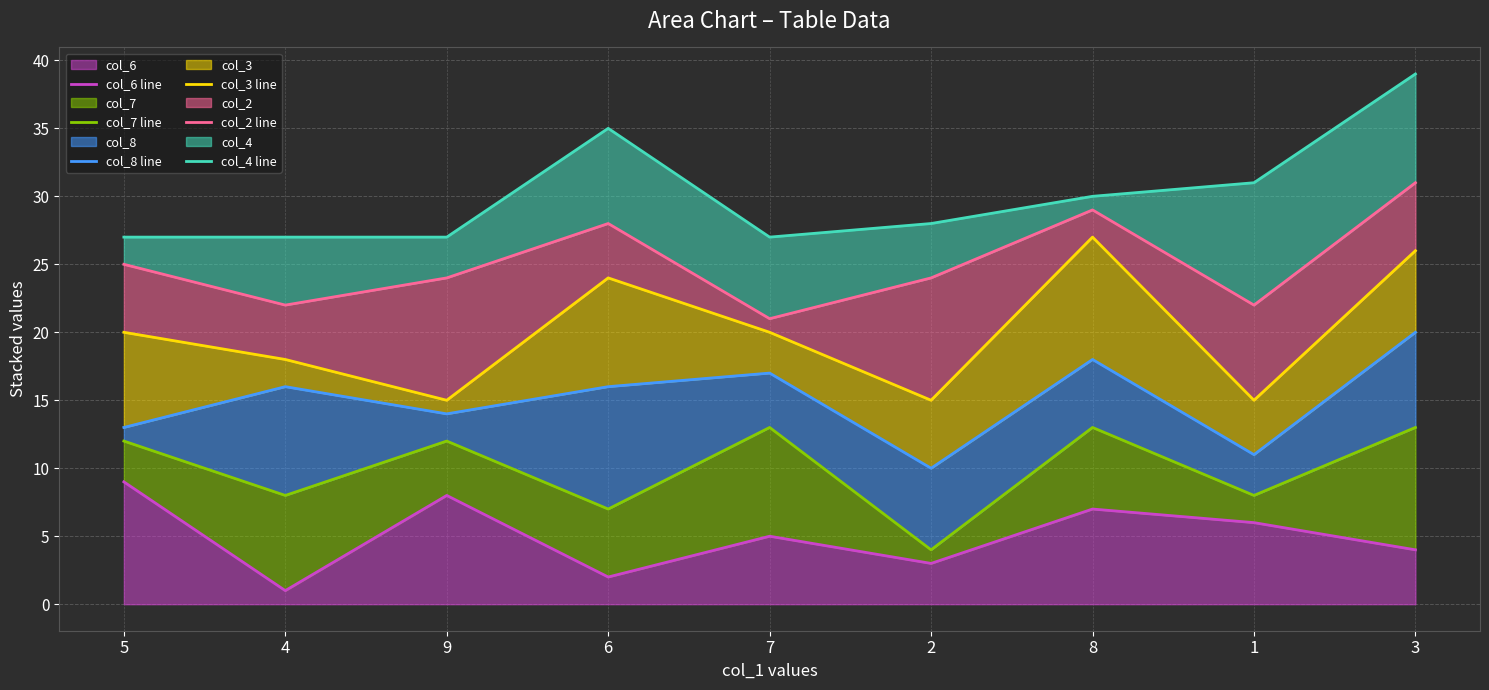

Where is the first local minimum for col_3 line?

9